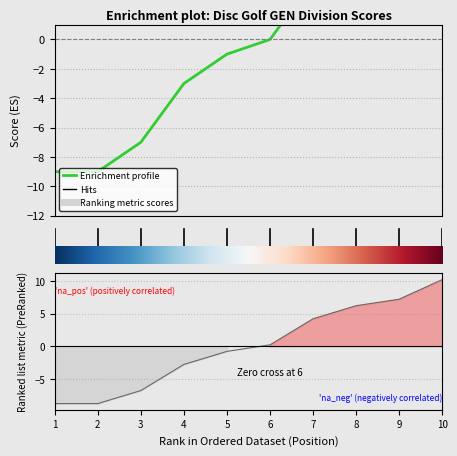

Does the chart display data point markers on the line(s)?

No